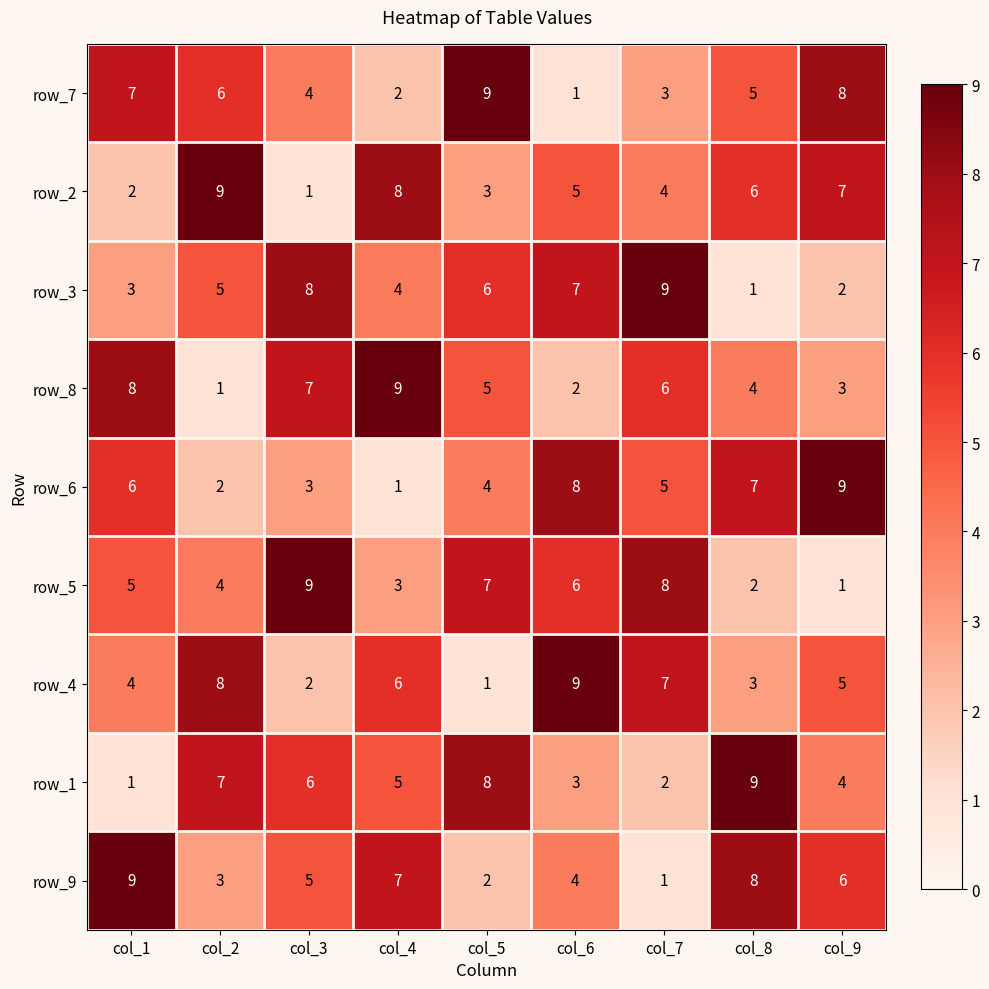

Rank the categories by row_4 value from lowest to highest.

col_5, col_3, col_8, col_1, col_9, col_4, col_7, col_2, col_6